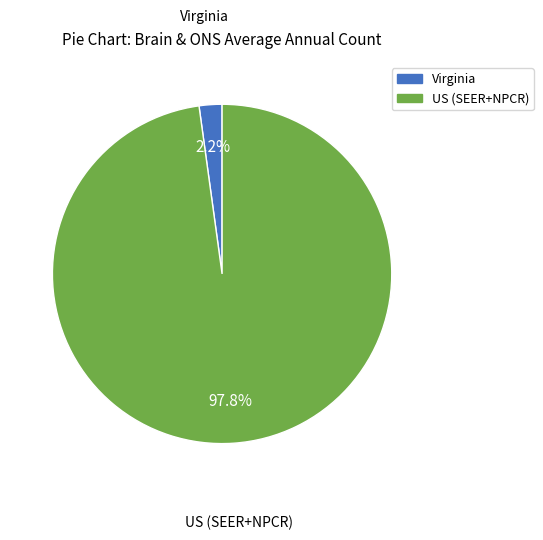

To the nearest percent, what is the difference between the US (SEER+NPCR) and Virginia slice percentages?

96%